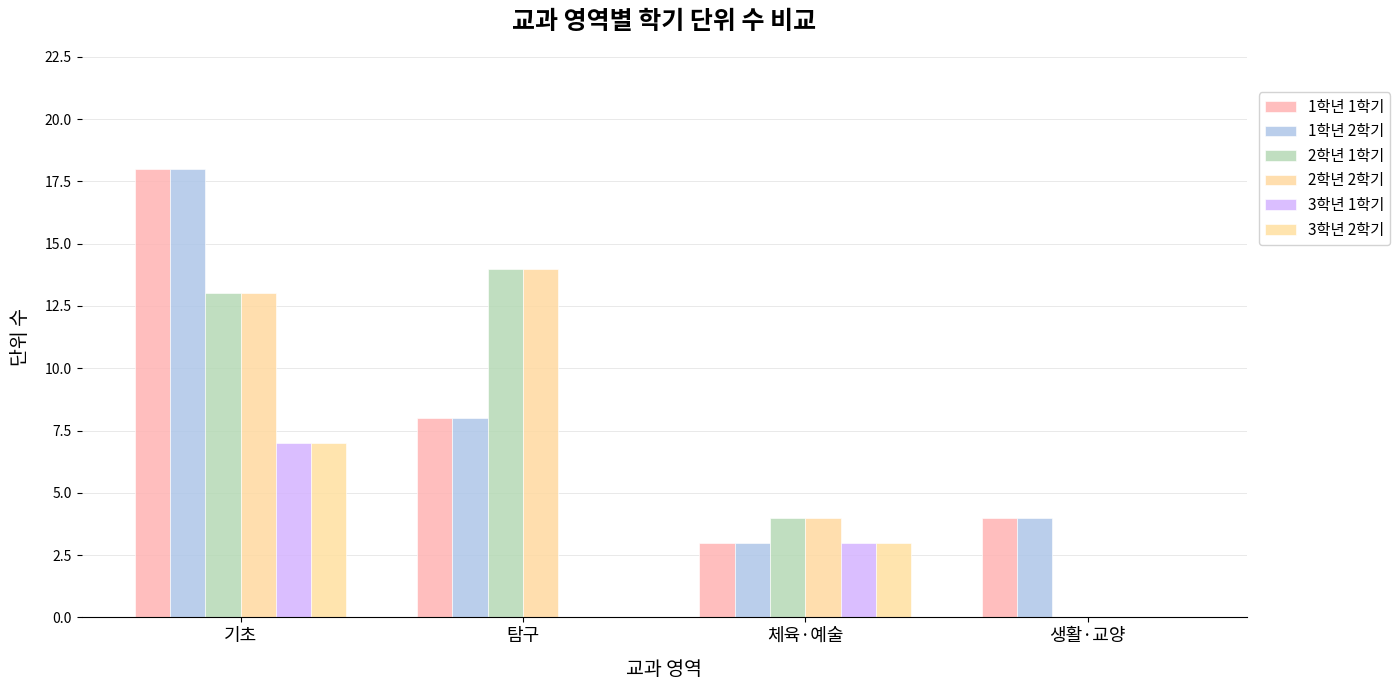

What is the label of the 4th bar from the right?

기초